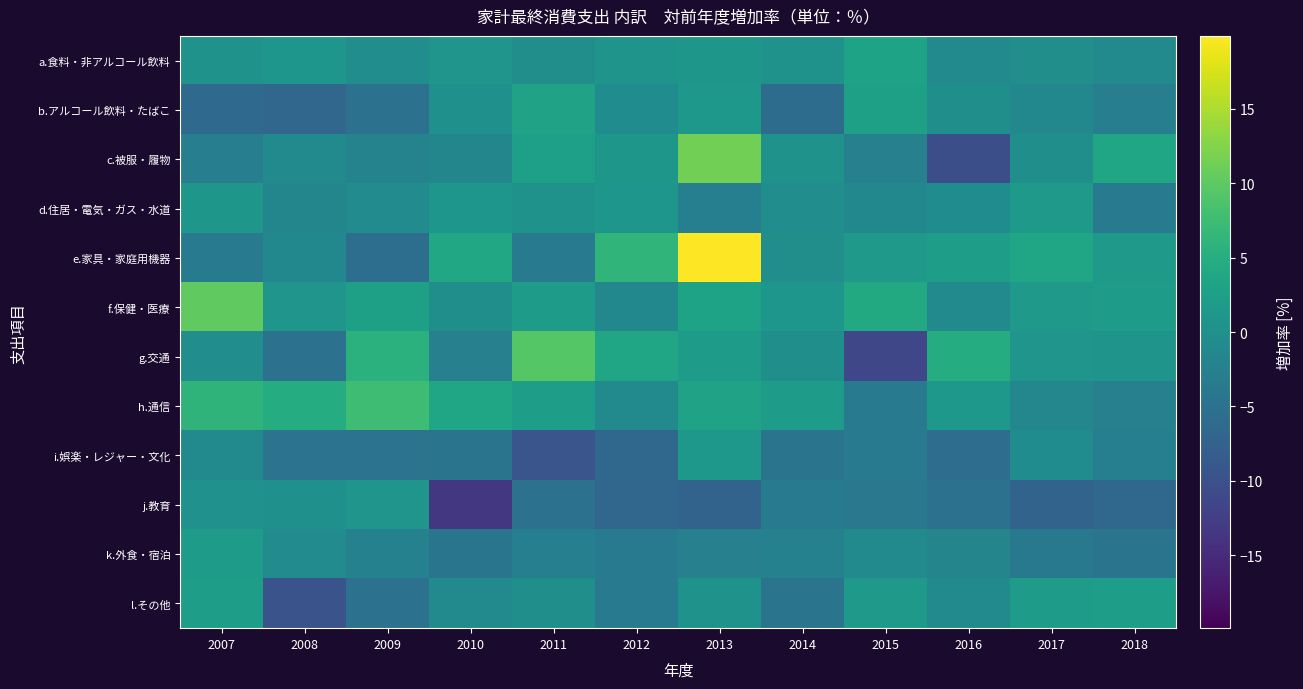

At which category is the sum across all series the highest?

2013